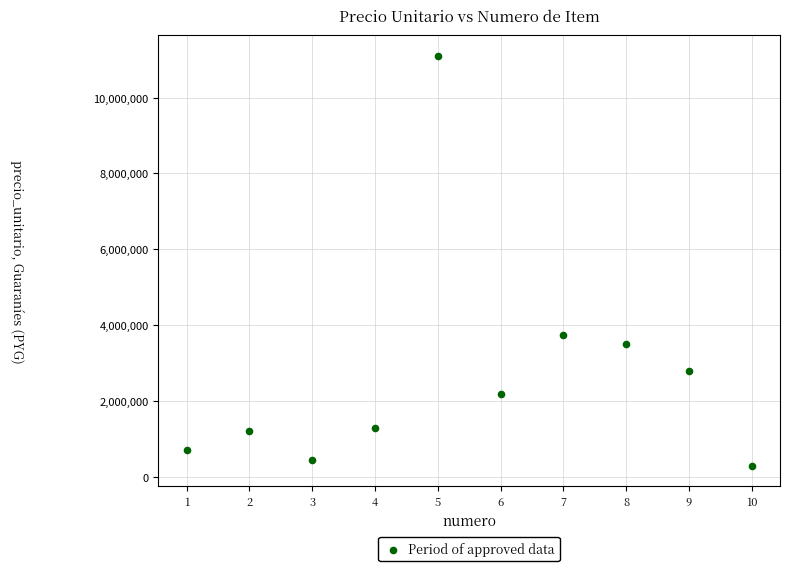

What is the average X value?

6